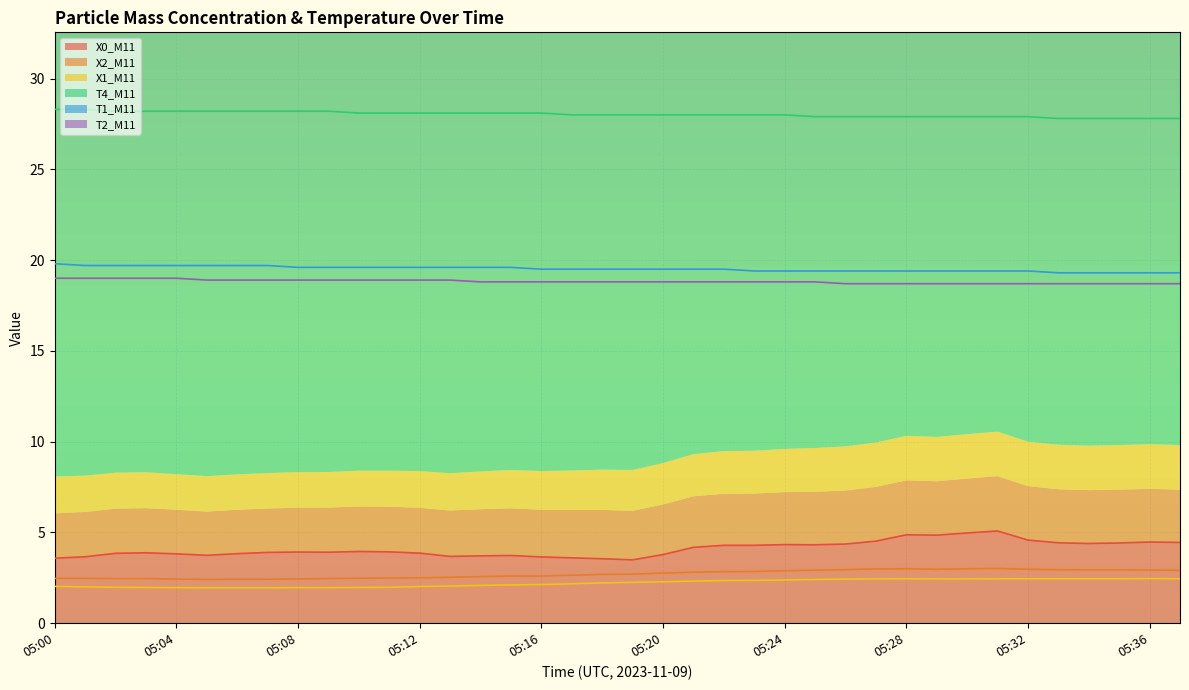

What is the value of the X2_M11 point at the 26th from the left?

2.9